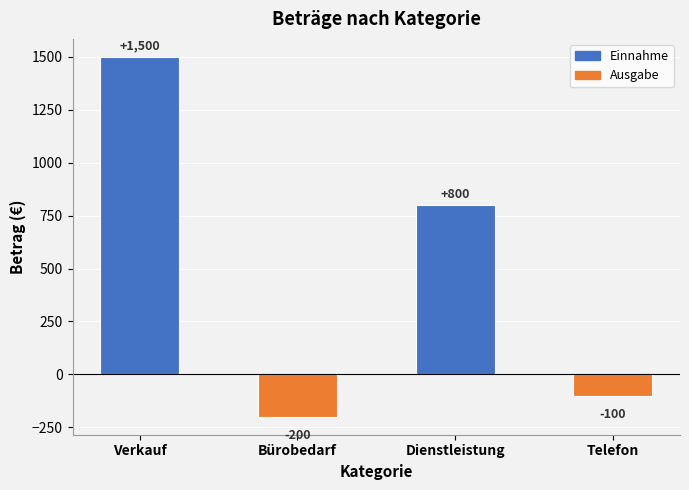

True or false: the data shows 1500 at Verkauf.

True